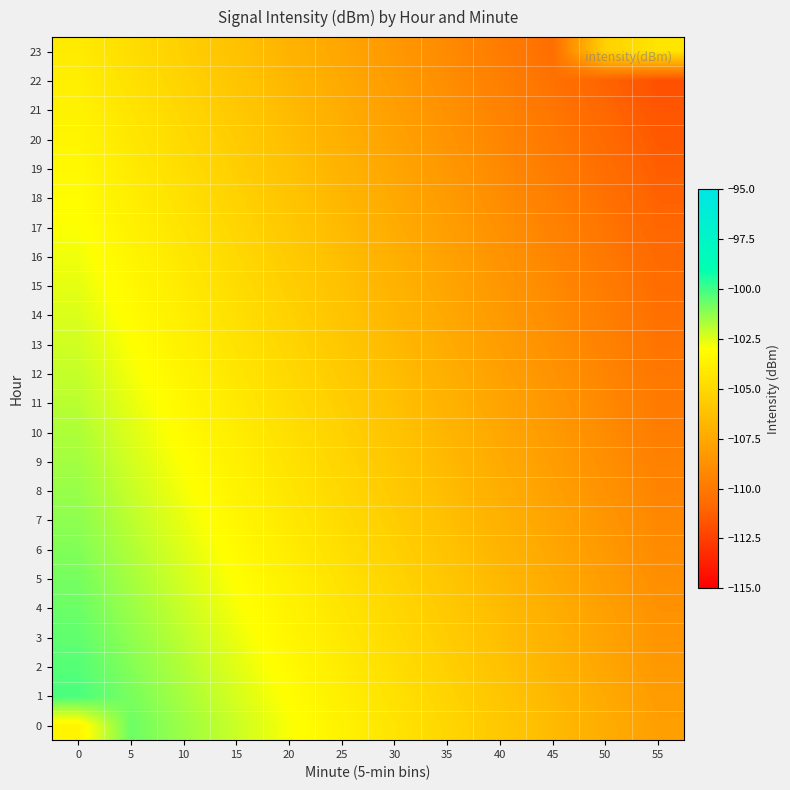

Reading left to right, transcribe all the data shown in this chart.

0: 0=-103.5	5=-100.7	10=-101.5	15=-102.2	20=-102.9	25=-103.6	30=-104.4	35=-105.1	40=-105.8	45=-106.5	50=-107.3	55=-108.0
1: 0=-100.2	5=-100.9	10=-101.6	15=-102.4	20=-103.1	25=-103.8	30=-104.5	35=-105.3	40=-106.0	45=-106.7	50=-107.4	55=-108.2
2: 0=-100.3	5=-101.1	10=-101.8	15=-102.5	20=-103.3	25=-104.0	30=-104.7	35=-105.4	40=-106.2	45=-106.9	50=-107.6	55=-108.3
3: 0=-100.5	5=-101.2	10=-102.0	15=-102.7	20=-103.4	25=-104.2	30=-104.9	35=-105.6	40=-106.3	45=-107.1	50=-107.8	55=-108.5
4: 0=-100.7	5=-101.4	10=-102.2	15=-102.9	20=-103.6	25=-104.3	30=-105.1	35=-105.8	40=-106.5	45=-107.2	50=-108.0	55=-108.7
5: 0=-100.9	5=-101.6	10=-102.3	15=-103.1	20=-103.8	25=-104.5	30=-105.2	35=-106.0	40=-106.7	45=-107.4	50=-108.1	55=-108.9
6: 0=-101.0	5=-101.8	10=-102.5	15=-103.2	20=-104.0	25=-104.7	30=-105.4	35=-106.1	40=-106.9	45=-107.6	50=-108.3	55=-109.0
7: 0=-101.2	5=-101.9	10=-102.7	15=-103.4	20=-104.1	25=-104.9	30=-105.6	35=-106.3	40=-107.0	45=-107.8	50=-108.5	55=-109.2
8: 0=-101.4	5=-102.1	10=-102.8	15=-103.6	20=-104.3	25=-105.0	30=-105.8	35=-106.5	40=-107.2	45=-107.9	50=-108.7	55=-109.4
9: 0=-101.6	5=-102.3	10=-103.0	15=-103.7	20=-104.5	25=-105.2	30=-105.9	35=-106.7	40=-107.4	45=-108.1	50=-108.8	55=-109.6
10: 0=-101.7	5=-102.5	10=-103.2	15=-103.9	20=-104.6	25=-105.4	30=-106.1	35=-106.8	40=-107.6	45=-108.3	50=-109.0	55=-109.7
11: 0=-101.9	5=-102.6	10=-103.4	15=-104.1	20=-104.8	25=-105.5	30=-106.3	35=-107.0	40=-107.7	45=-108.5	50=-109.2	55=-109.9
12: 0=-102.1	5=-102.8	10=-103.5	15=-104.3	20=-105.0	25=-105.7	30=-106.5	35=-107.2	40=-107.9	45=-108.6	50=-109.4	55=-110.1
13: 0=-102.3	5=-103.0	10=-103.7	15=-104.4	20=-105.2	25=-105.9	30=-106.6	35=-107.4	40=-108.1	45=-108.8	50=-109.5	55=-110.3
14: 0=-102.4	5=-103.2	10=-103.9	15=-104.6	20=-105.3	25=-106.1	30=-106.8	35=-107.5	40=-108.3	45=-109.0	50=-109.7	55=-110.4
15: 0=-102.6	5=-103.3	10=-104.1	15=-104.8	20=-105.5	25=-106.2	30=-107.0	35=-107.7	40=-108.4	45=-109.2	50=-109.9	55=-110.6
16: 0=-102.8	5=-103.5	10=-104.2	15=-105.0	20=-105.7	25=-106.4	30=-107.1	35=-107.9	40=-108.6	45=-109.3	50=-110.1	55=-110.8
17: 0=-103.0	5=-103.7	10=-104.4	15=-105.1	20=-105.9	25=-106.6	30=-107.3	35=-108.0	40=-108.8	45=-109.5	50=-110.2	55=-111.0
18: 0=-103.1	5=-103.9	10=-104.6	15=-105.3	20=-106.0	25=-106.8	30=-107.5	35=-108.2	40=-108.9	45=-109.7	50=-110.4	55=-111.1
19: 0=-103.3	5=-104.0	10=-104.8	15=-105.5	20=-106.2	25=-106.9	30=-107.7	35=-108.4	40=-109.1	45=-109.8	50=-110.6	55=-111.3
20: 0=-103.5	5=-104.2	10=-104.9	15=-105.7	20=-106.4	25=-107.1	30=-107.8	35=-108.6	40=-109.3	45=-110.0	50=-110.8	55=-111.5
21: 0=-103.7	5=-104.4	10=-105.1	15=-105.8	20=-106.6	25=-107.3	30=-108.0	35=-108.7	40=-109.5	45=-110.2	50=-110.9	55=-111.7
22: 0=-103.8	5=-104.6	10=-105.3	15=-106.0	20=-106.7	25=-107.5	30=-108.2	35=-108.9	40=-109.6	45=-110.4	50=-111.1	55=-111.8
23: 0=-104.0	5=-104.7	10=-105.5	15=-106.2	20=-106.9	25=-107.6	30=-108.4	35=-109.1	40=-109.8	45=-110.5	50=-105.3	55=-104.3